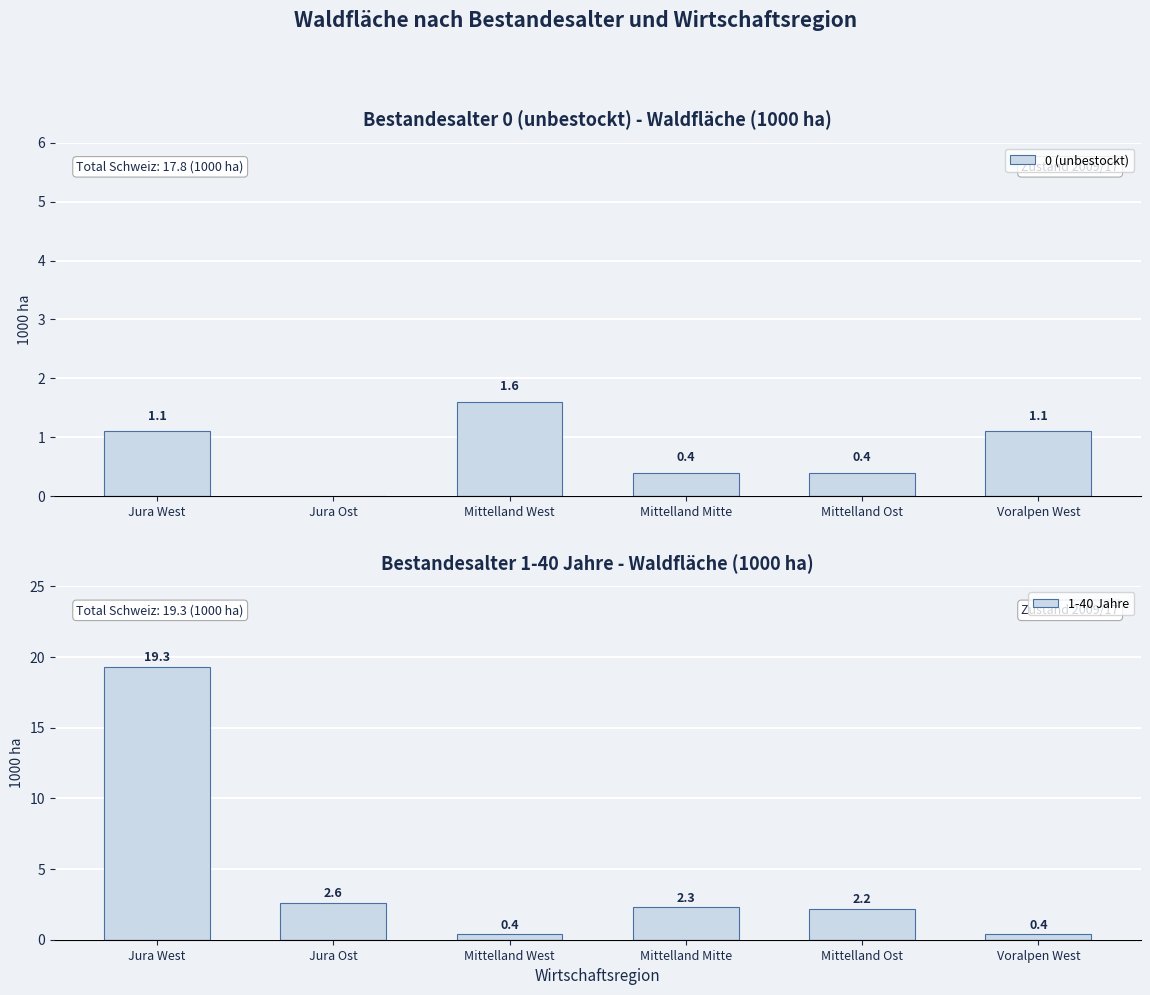

What is the difference between the 1-40 Jahre values at Mittelland Mitte and Mittelland West?

1.9